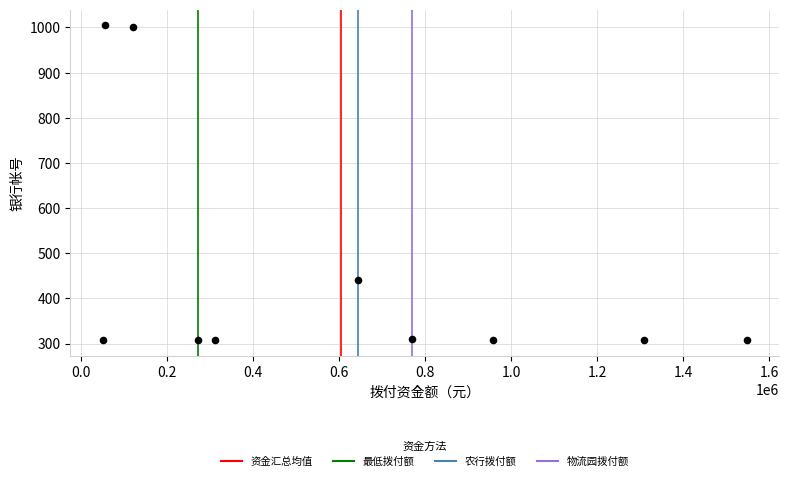

What Y value in the scatter plot is closest to 656?

441.7